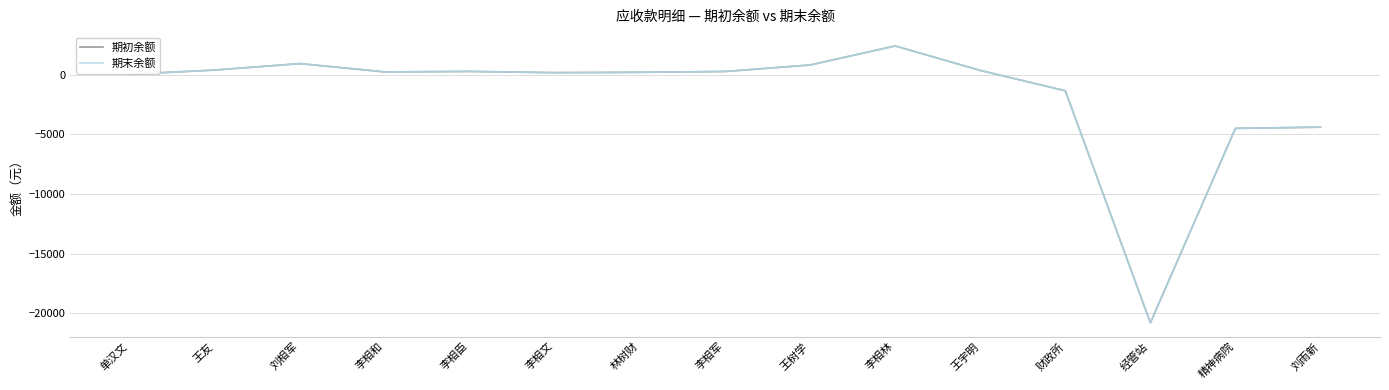

Is this an area chart (filled region under the line)?

No